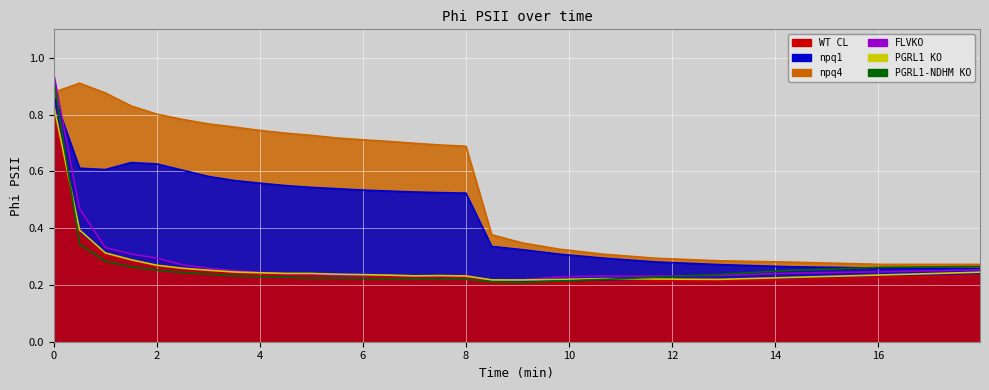

Which has a higher value, 17.98 or 8?

17.98